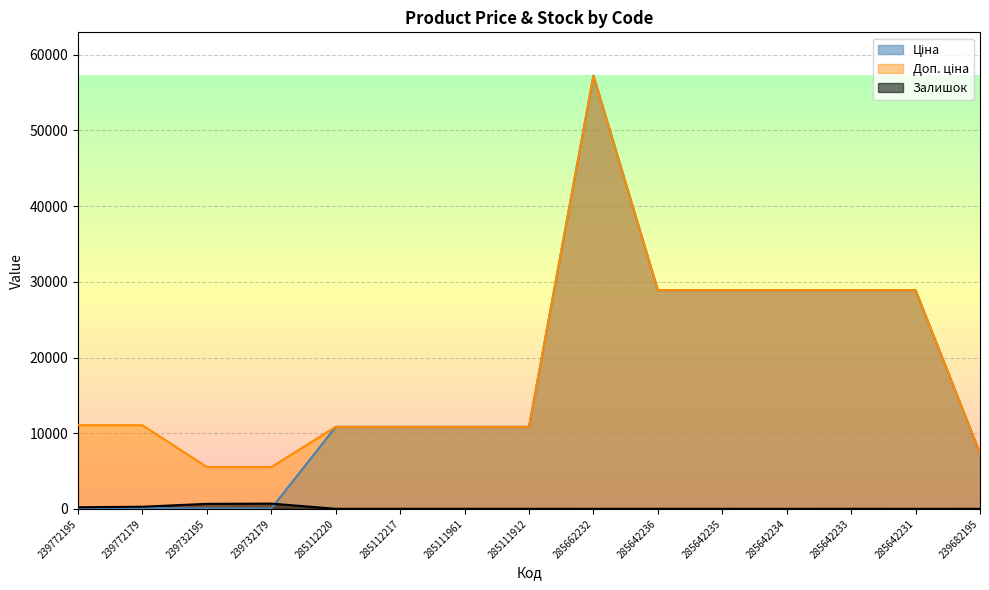

Reading left to right, what are all the values shown in this chart?

Ціна: 110.5	110.5	55.3	55.3	10840.1	10840.1	10840.1	10840.1	57235.5	28890.3	28890.3	28890.3	28890.3	28890.3	7360.2
Доп. ціна: 11055.0	11055.0	5528.0	5528.0	10840.1	10840.1	10840.1	10840.1	57235.5	28890.3	28890.3	28890.3	28890.3	28890.3	7360.2
Залишок: 218.0	290.0	670.0	702.0	17.0	17.0	17.0	15.0	13.0	17.0	14.0	11.0	18.0	10.0	16.0